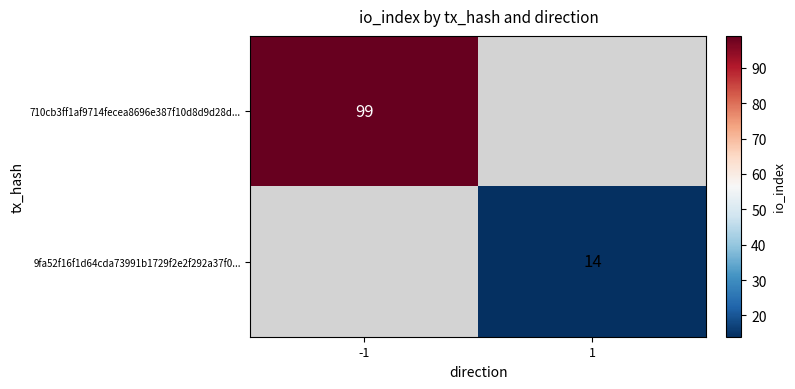

Is it true that 9fa52f16f1d64cda73991b1729f2e2f292a37f0... equals 21 at 1?

False